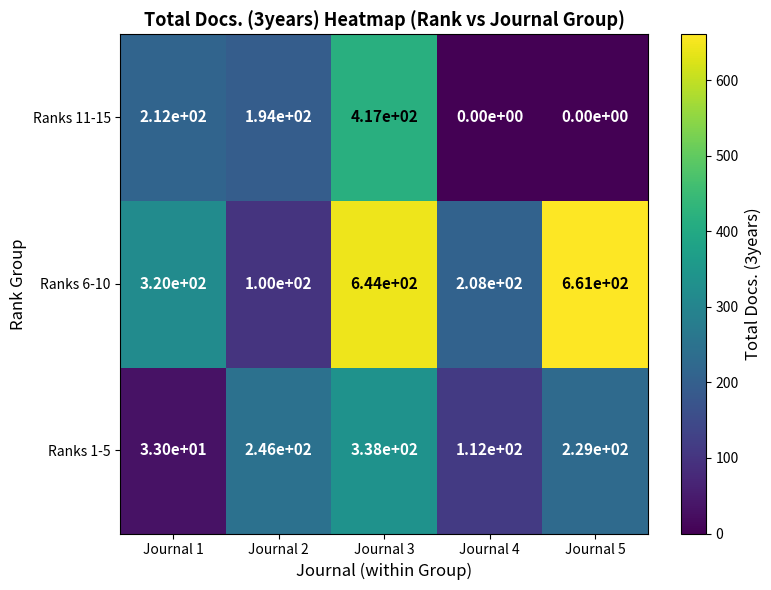

What is the maximum value shown in the chart?

661